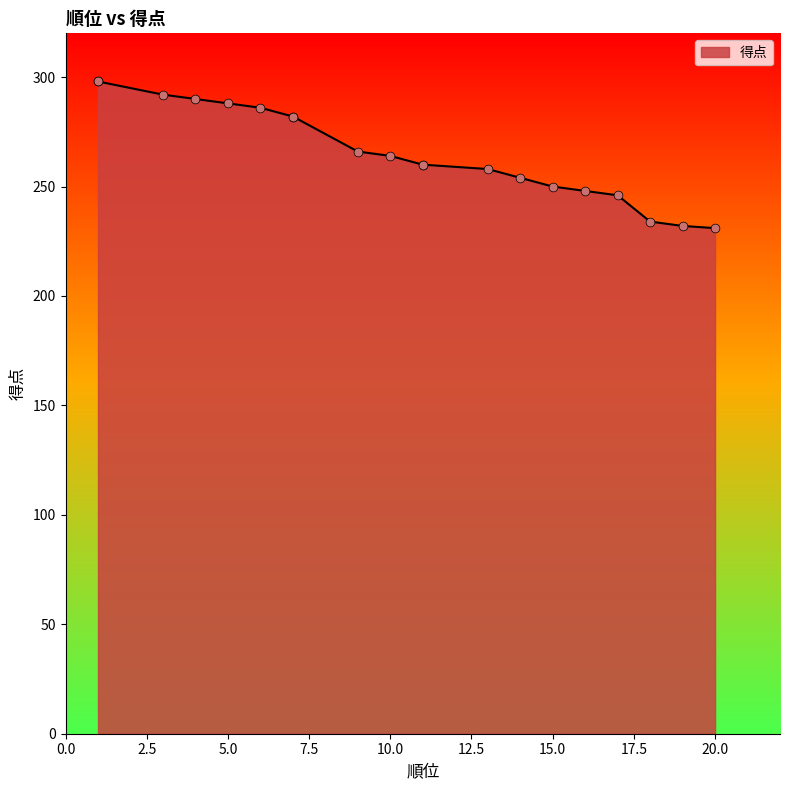

What is the change in value from 10 to 19?

-32